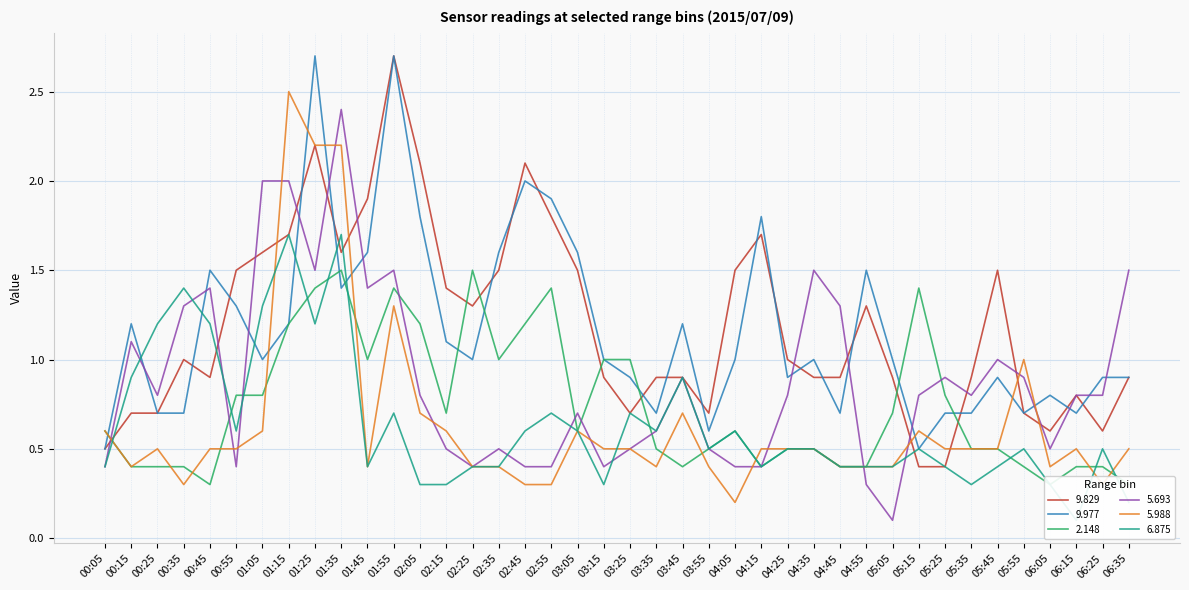

Reading left to right, extract all data points from this chart.

9.829: 0.5	0.7	0.7	1.0	0.9	1.5	1.6	1.7	2.2	1.6	1.9	2.7	2.1	1.4	1.3	1.5	2.1	1.8	1.5	0.9	0.7	0.9	0.9	0.7	1.5	1.7	1.0	0.9	0.9	1.3	0.9	0.4	0.4	0.9	1.5	0.7	0.6	0.8	0.6	0.9
9.977: 0.5	1.2	0.7	0.7	1.5	1.3	1.0	1.2	2.7	1.4	1.6	2.7	1.8	1.1	1.0	1.6	2.0	1.9	1.6	1.0	0.9	0.7	1.2	0.6	1.0	1.8	0.9	1.0	0.7	1.5	1.0	0.5	0.7	0.7	0.9	0.7	0.8	0.7	0.9	0.9
2.148: 0.6	0.4	0.4	0.4	0.3	0.8	0.8	1.2	1.4	1.5	1.0	1.4	1.2	0.7	1.5	1.0	1.2	1.4	0.6	1.0	1.0	0.5	0.4	0.5	0.6	0.4	0.5	0.5	0.4	0.4	0.7	1.4	0.8	0.5	0.5	0.4	0.3	0.4	0.4	0.3
5.693: 0.4	1.1	0.8	1.3	1.4	0.4	2.0	2.0	1.5	2.4	1.4	1.5	0.8	0.5	0.4	0.5	0.4	0.4	0.7	0.4	0.5	0.6	0.9	0.5	0.4	0.4	0.8	1.5	1.3	0.3	0.1	0.8	0.9	0.8	1.0	0.9	0.5	0.8	0.8	1.5
5.988: 0.6	0.4	0.5	0.3	0.5	0.5	0.6	2.5	2.2	2.2	0.4	1.3	0.7	0.6	0.4	0.4	0.3	0.3	0.6	0.5	0.5	0.4	0.7	0.4	0.2	0.5	0.5	0.5	0.4	0.4	0.4	0.6	0.5	0.5	0.5	1.0	0.4	0.5	0.3	0.5
6.875: 0.4	0.9	1.2	1.4	1.2	0.6	1.3	1.7	1.2	1.7	0.4	0.7	0.3	0.3	0.4	0.4	0.6	0.7	0.6	0.3	0.7	0.6	0.9	0.5	0.6	0.4	0.5	0.5	0.4	0.4	0.4	0.5	0.4	0.3	0.4	0.5	0.3	0.1	0.5	0.2